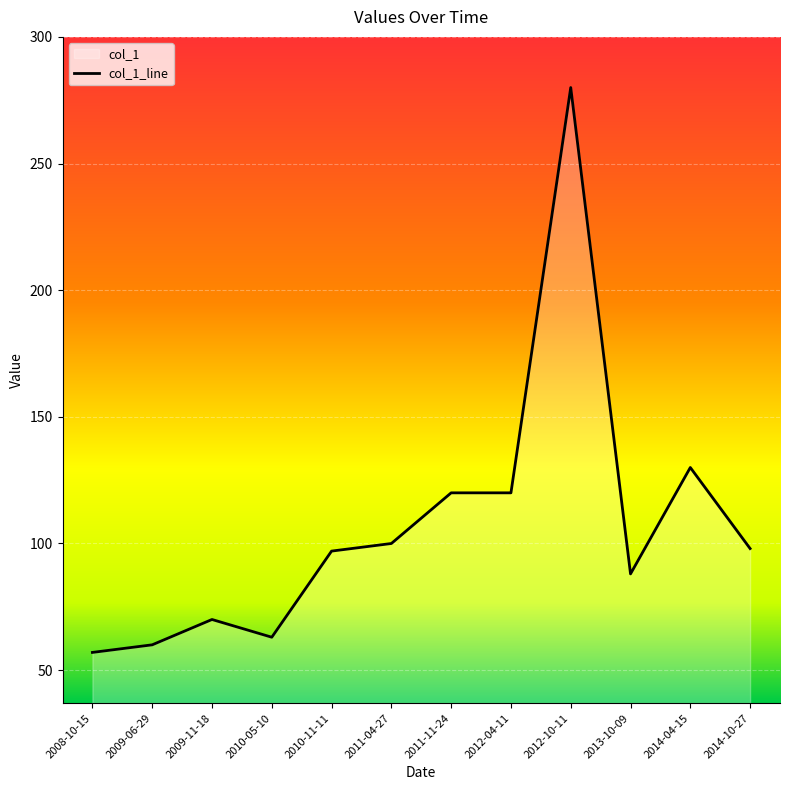

What is the difference between the second highest and second lowest values?

70